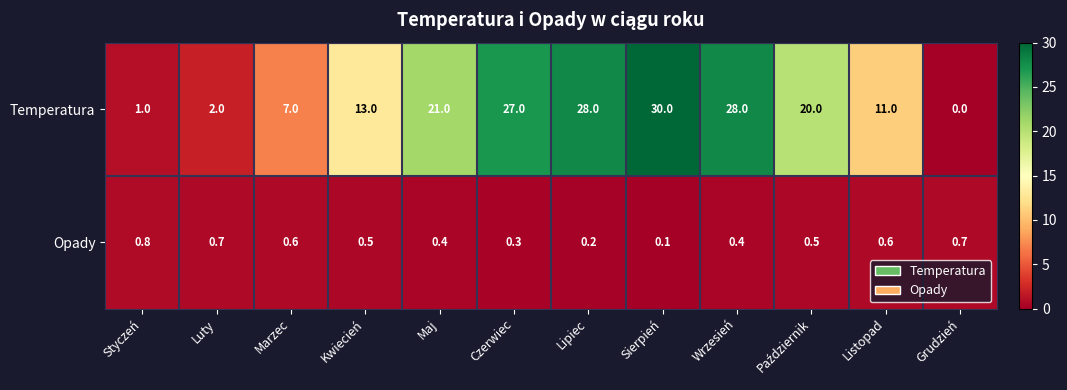

List the series in order of their overall mean, highest first.

Temperatura, Opady